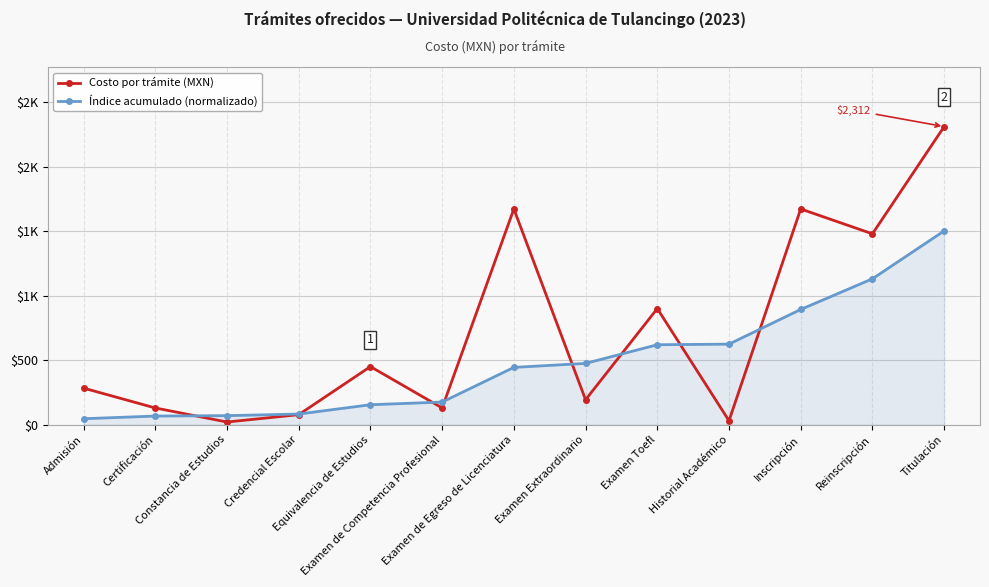

Where does the Costo por trámite (MXN) series first go above 283?

Equivalencia de Estudios